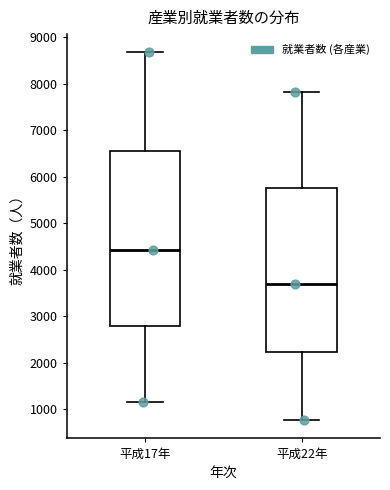

Which box has the highest median line?

平成17年